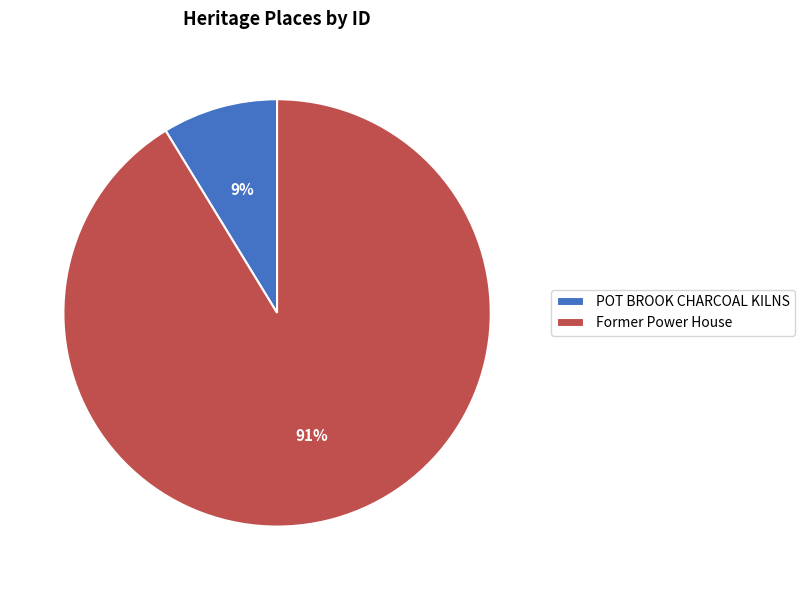

Count the number of slices in the pie.

2